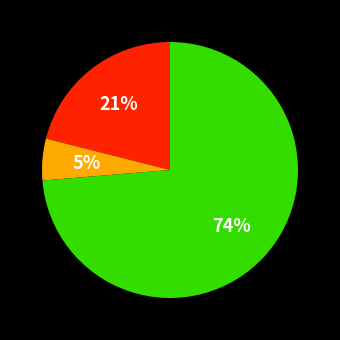

Count the number of slices in the pie.

3